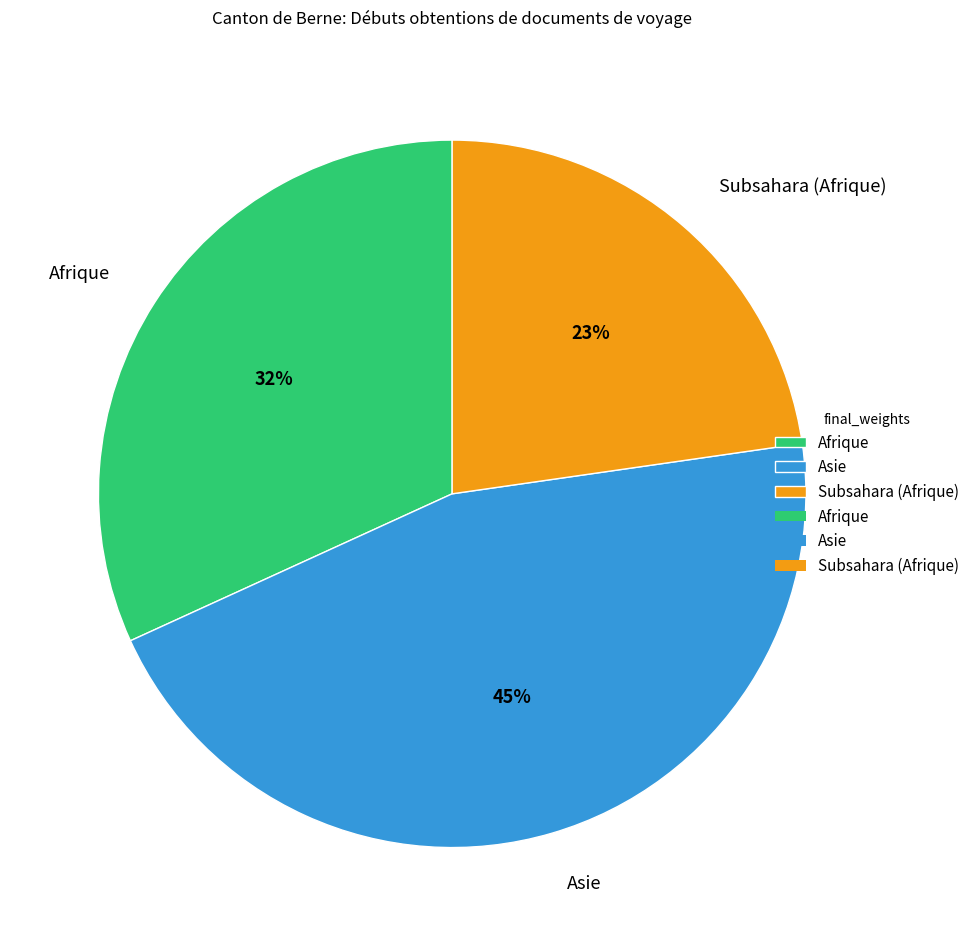

To the nearest percent, what portion does Afrique represent?

32%